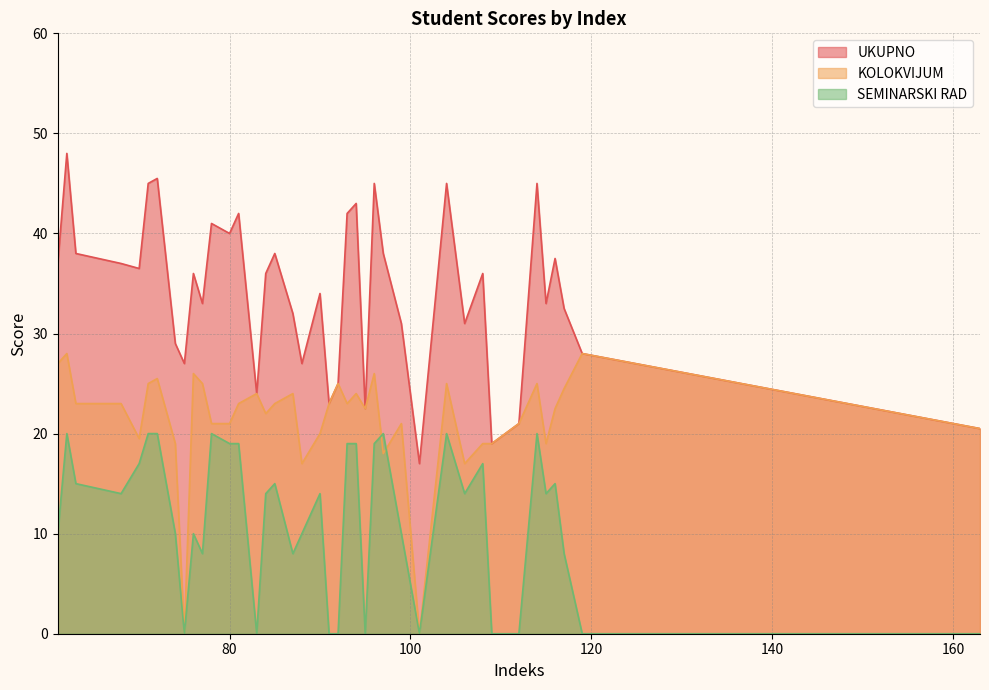

What is the label of the 25th point from the right?

84